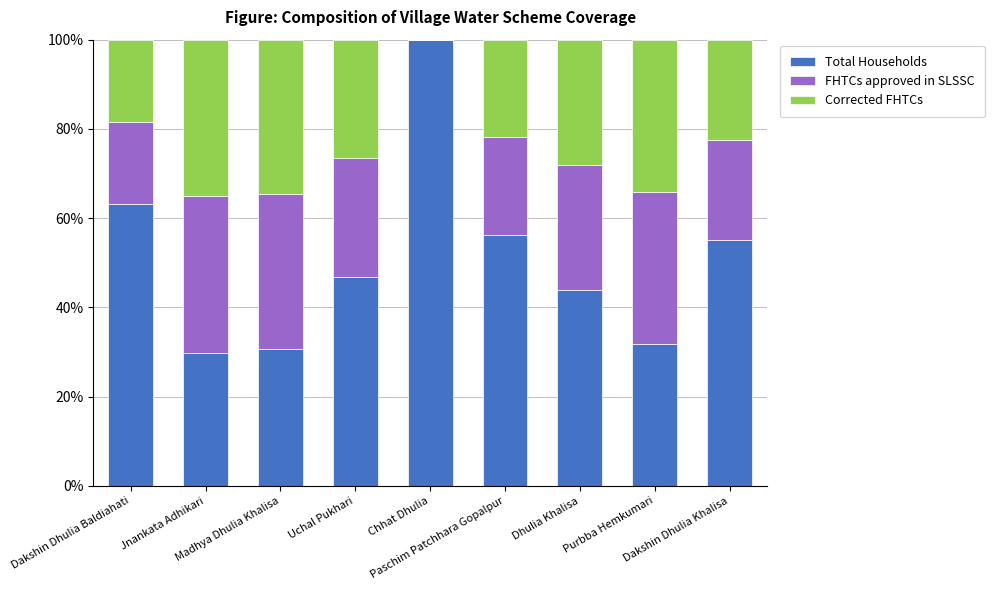

What is the sum of all Total Households values?

457.5